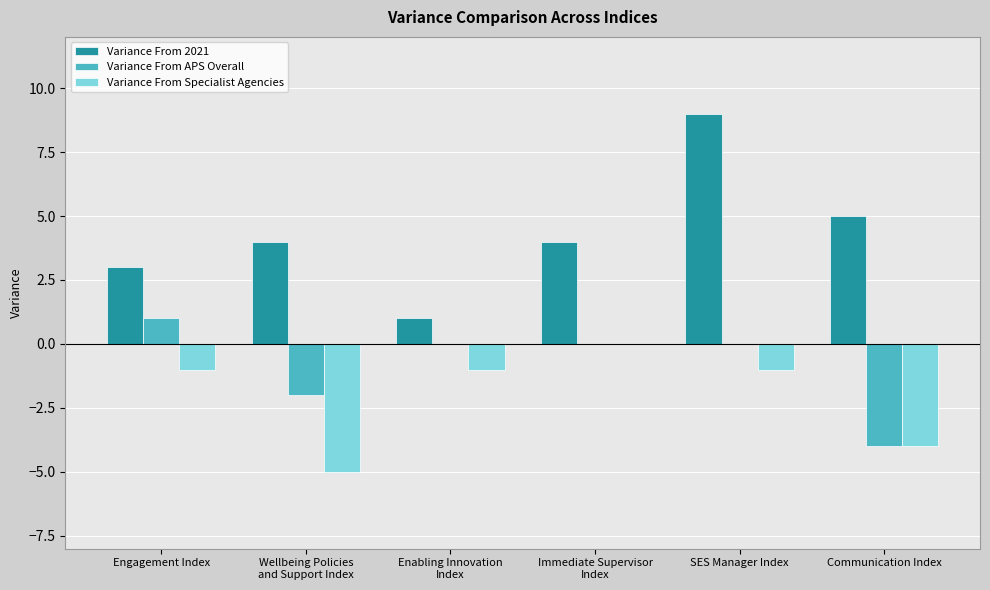

Reading right to left, extract all data points from this chart.

Variance From 2021: Communication Index=5	SES Manager Index=9	Immediate Supervisor
Index=4	Enabling Innovation
Index=1	Wellbeing Policies
and Support Index=4	Engagement Index=3
Variance From APS Overall: Communication Index=-4	SES Manager Index=0	Immediate Supervisor
Index=0	Enabling Innovation
Index=0	Wellbeing Policies
and Support Index=-2	Engagement Index=1
Variance From Specialist Agencies: Communication Index=-4	SES Manager Index=-1	Immediate Supervisor
Index=0	Enabling Innovation
Index=-1	Wellbeing Policies
and Support Index=-5	Engagement Index=-1